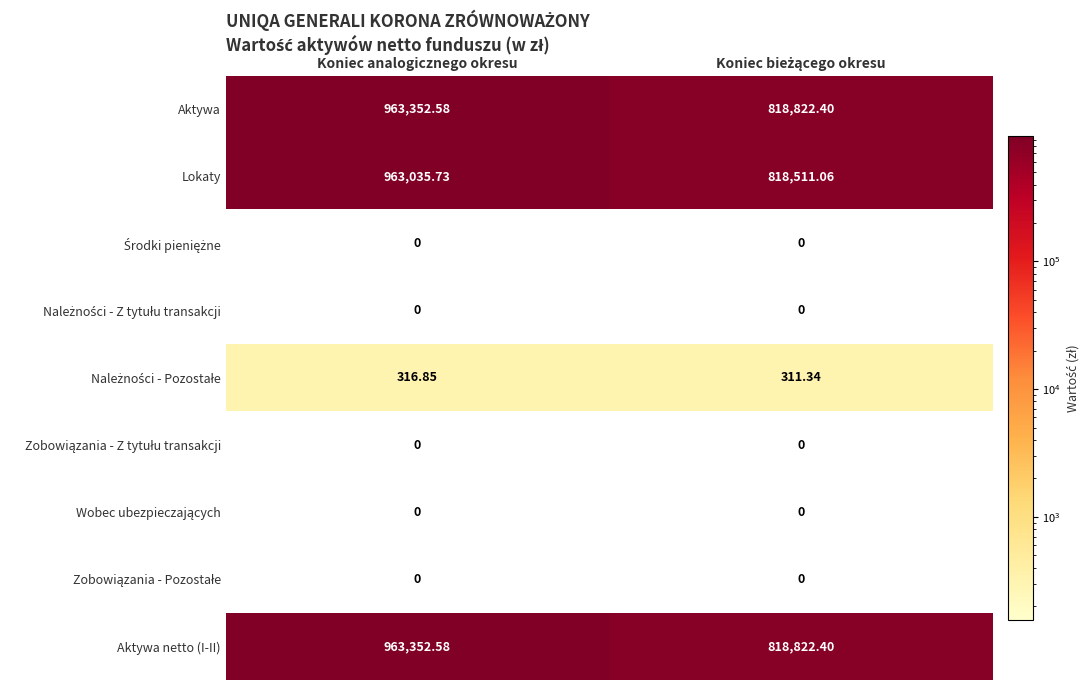

At which category does the chart reach its peak across all series?

Koniec analogicznego okresu